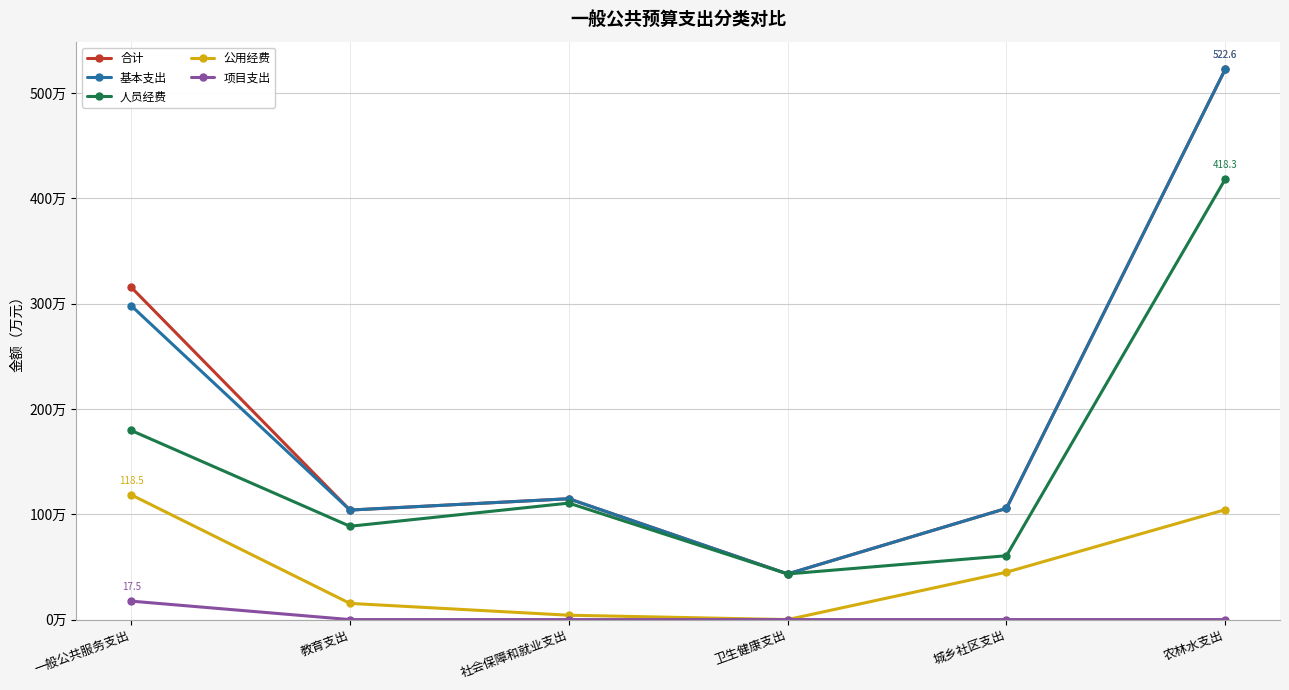

At which label is 合计 closest to 282?

一般公共服务支出